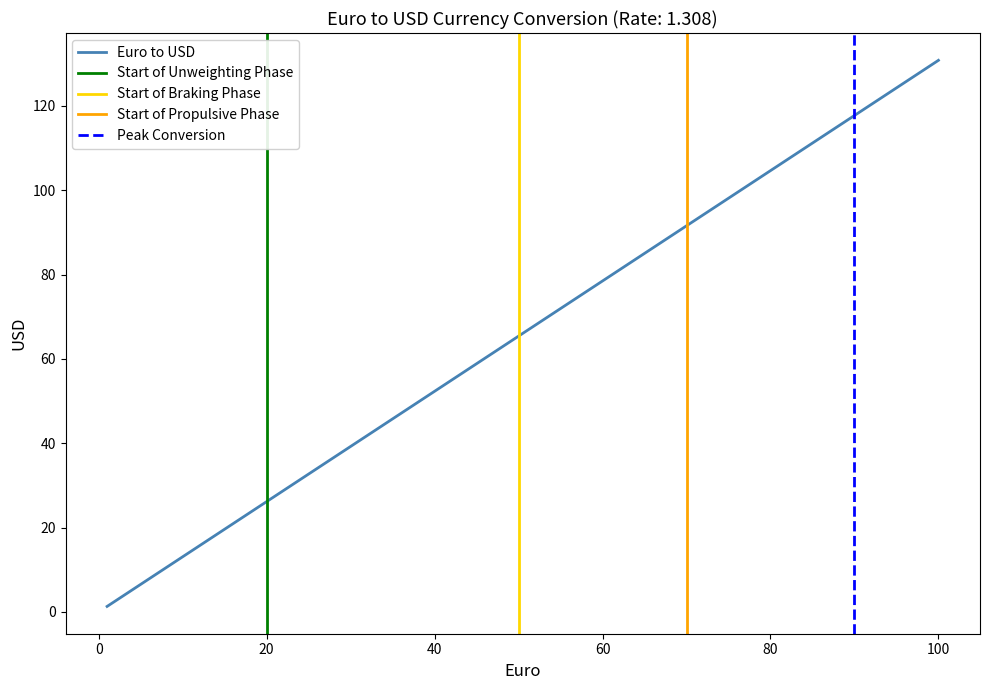

Is this an area chart (filled region under the line)?

No